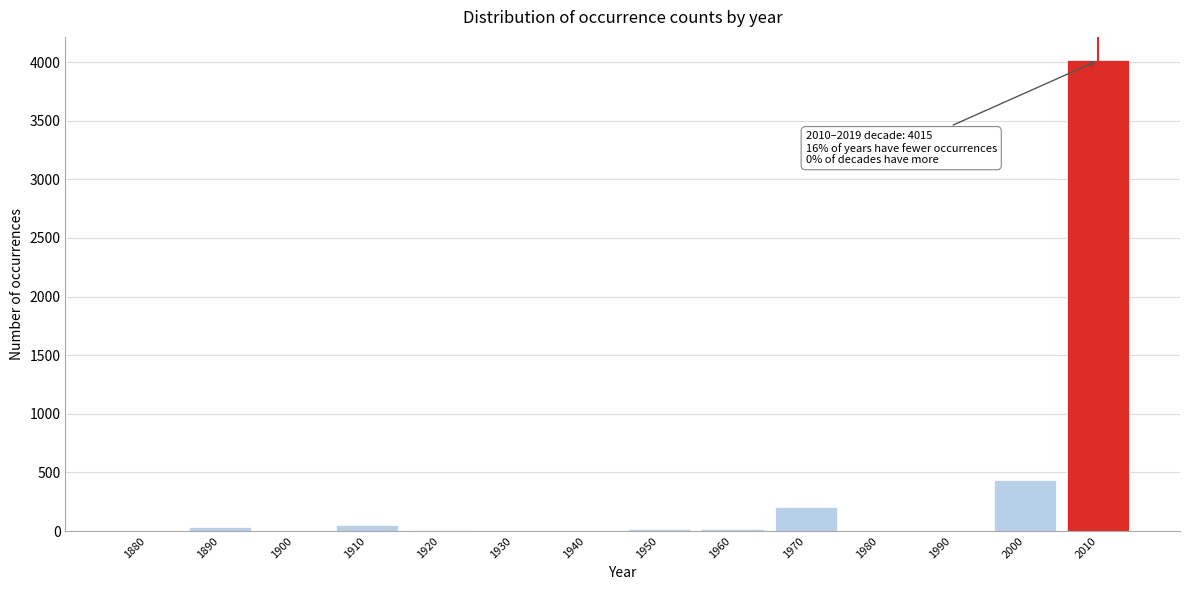

Is it true that the value at 1930 is -1836?

False